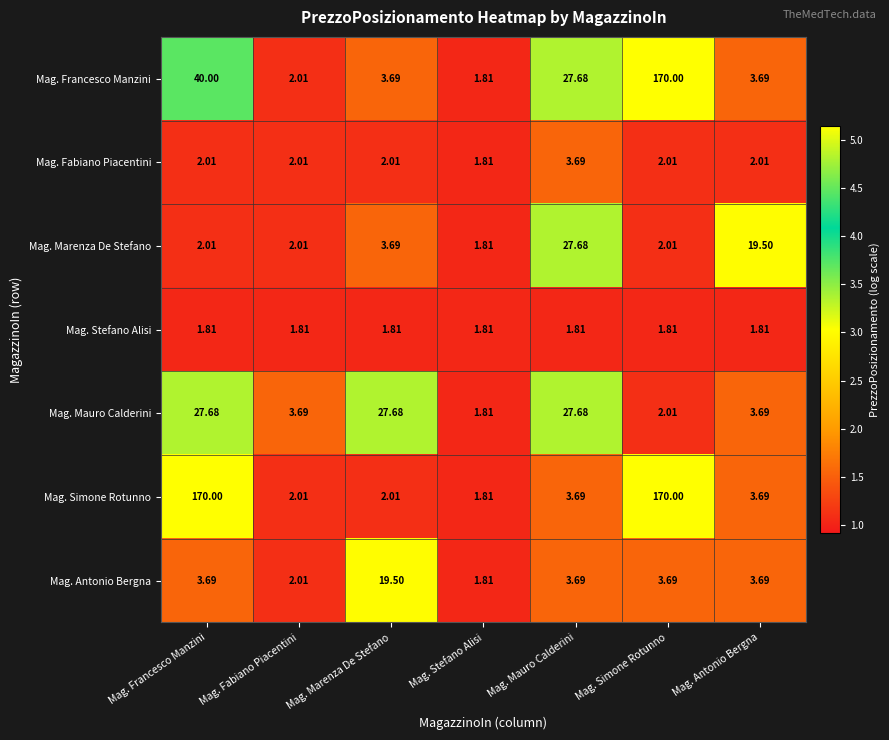

Which series has the largest range (max minus min)?

Mag. Francesco Manzini